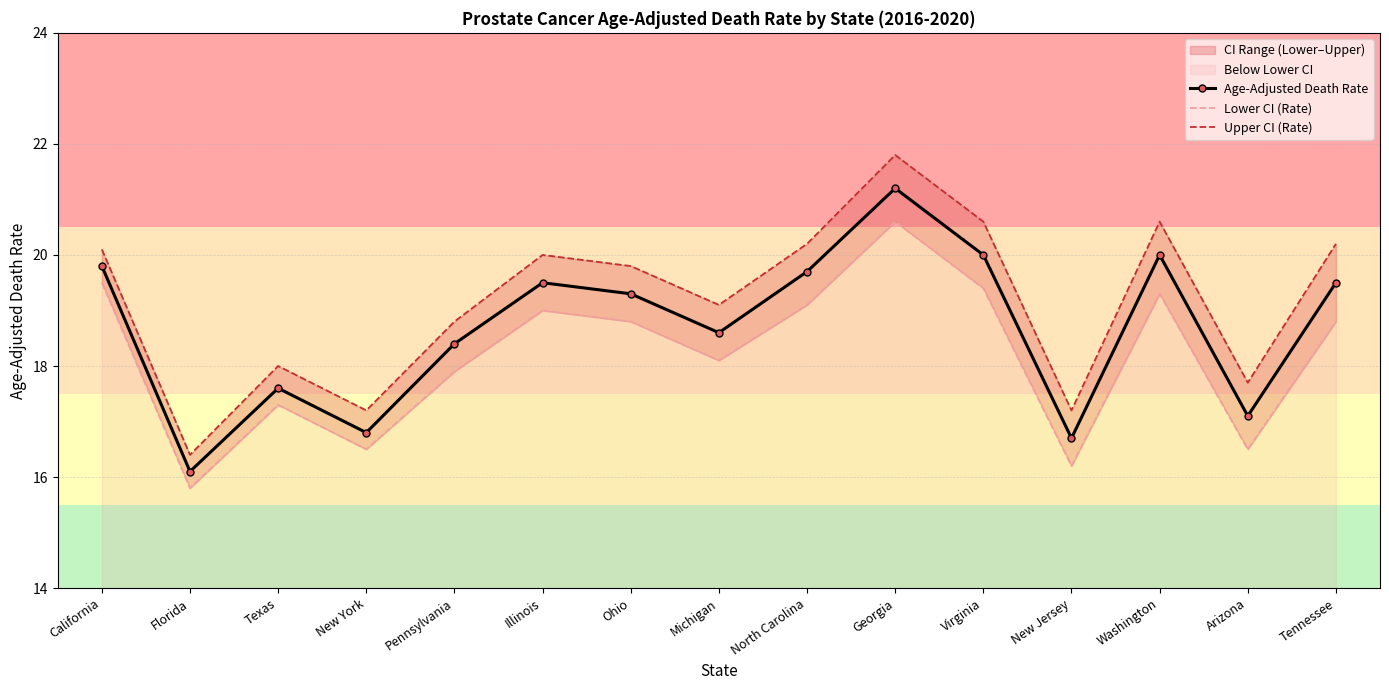

Reading right to left, extract all data points from this chart.

Age-Adjusted Death Rate: 19.5	17.1	20.0	16.7	20.0	21.2	19.7	18.6	19.3	19.5	18.4	16.8	17.6	16.1	19.8
Lower CI (Rate): 18.8	16.5	19.3	16.2	19.4	20.6	19.1	18.1	18.8	19.0	17.9	16.5	17.3	15.8	19.5
Upper CI (Rate): 20.2	17.7	20.6	17.2	20.6	21.8	20.2	19.1	19.8	20.0	18.8	17.2	18.0	16.4	20.1